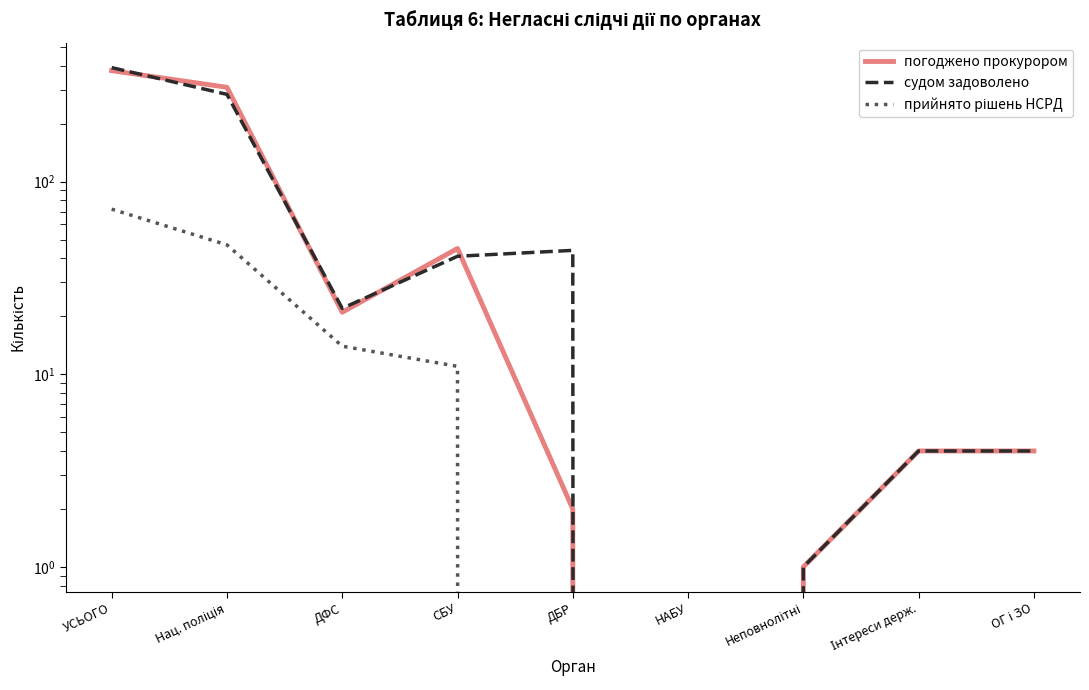

Which label corresponds to the largest value in the chart?

УСЬОГО